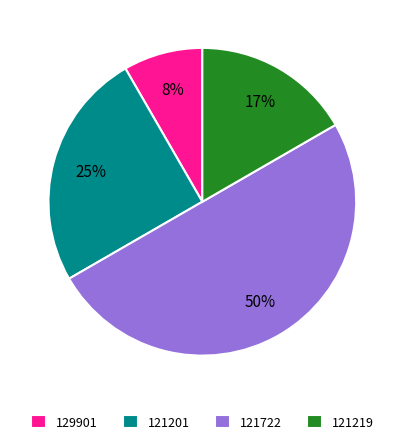

Between 121722 and 121219, which is larger?

121722